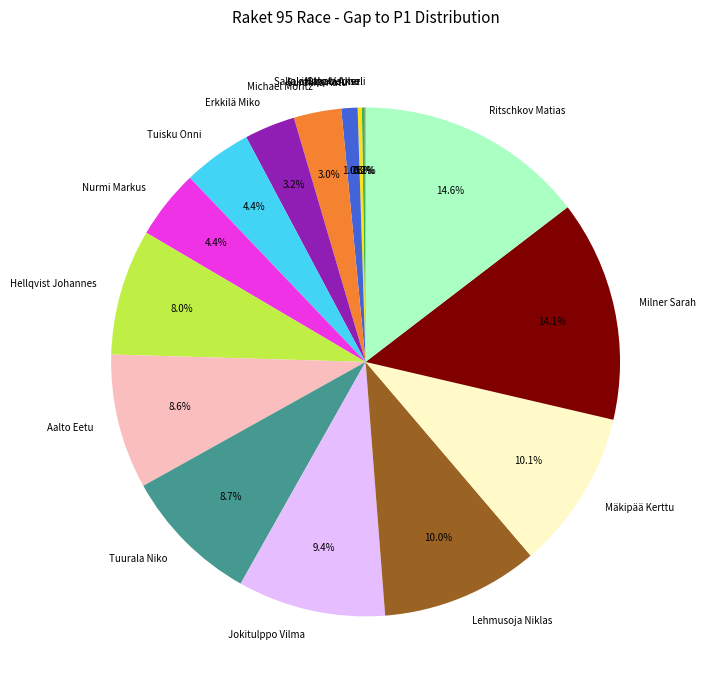

Does Erkkilä Miko represent more than half of the total?

No